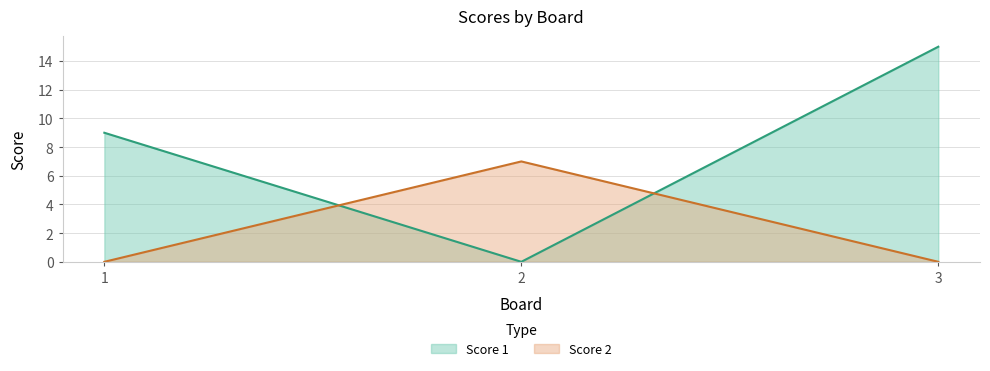

Is the value of Score 2 at 2 greater than the value of Score 1 at 1?

No